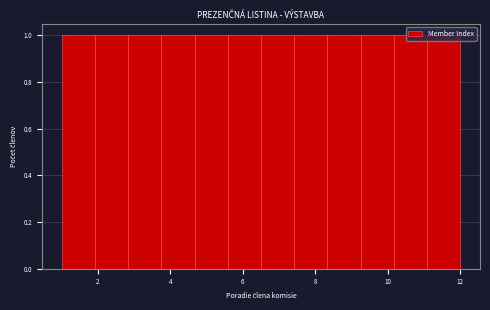

Reading left to right, transcribe this chart: for each bar, give the range it covers on the x-axis and its height. Neither the bar edges nor the heights are printed on the chart, so give them approximately, as read against the axes.

1.0 to 2.0: 1
2.0 to 2.8: 1
2.8 to 3.8: 1
3.8 to 4.6: 1
4.6 to 5.6: 1
5.6 to 6.6: 1
6.6 to 7.4: 1
7.4 to 8.4: 1
8.4 to 9.2: 1
9.2 to 10.2: 1
10.2 to 11.0: 1
11.0 to 12.0: 1